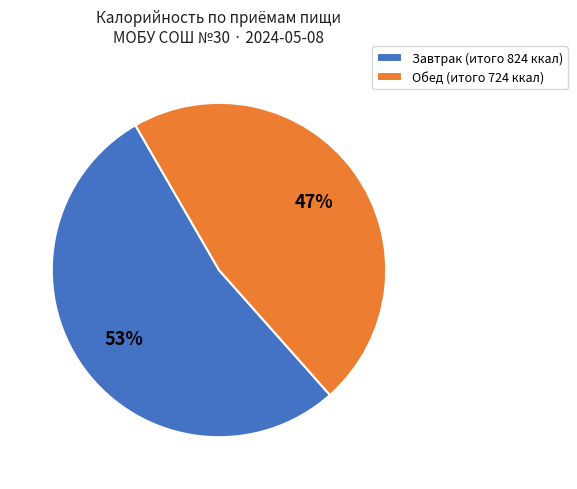

Is Завтрак the majority of the pie?

Yes